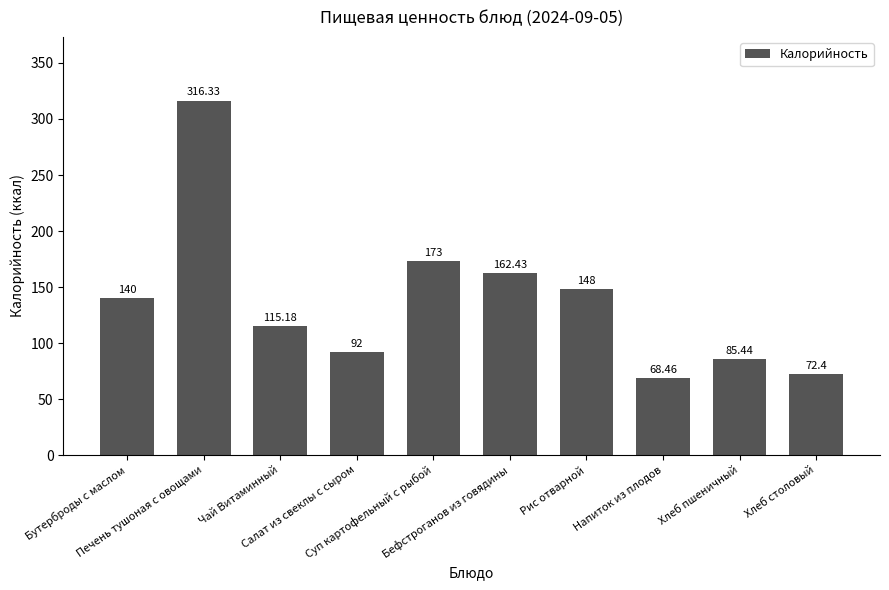

What is the label of the 10th bar from the right?

Бутерброды с маслом